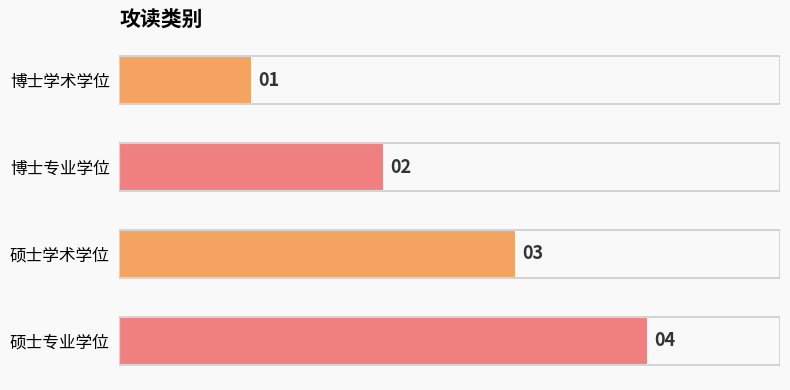

Is it true that the value at 博士学术学位 is 0?

False